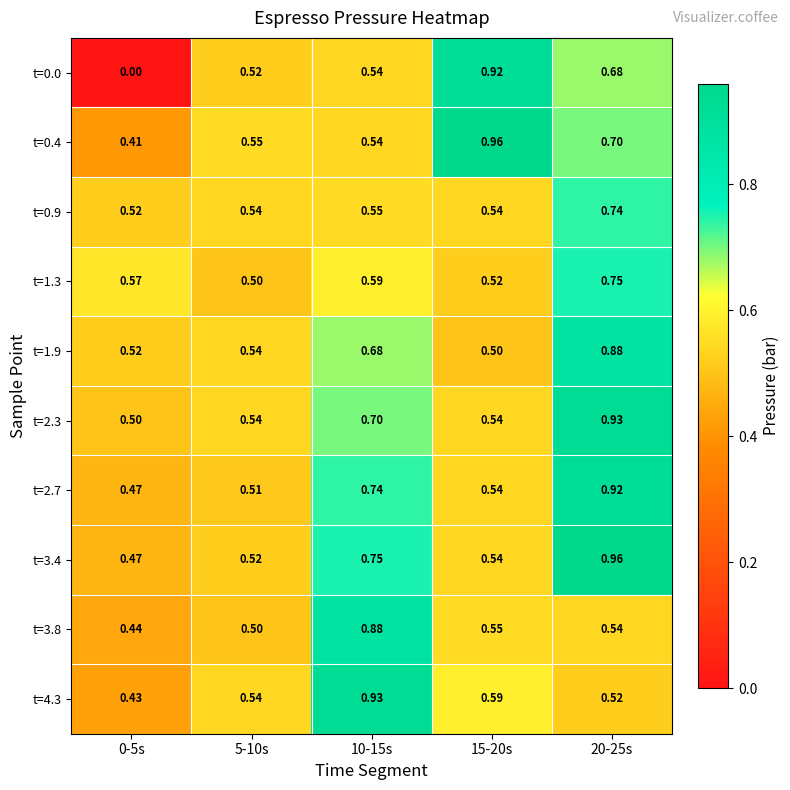

Is the value of t=2.7 at 20-25s greater than the value of t=0.4 at 10-15s?

Yes